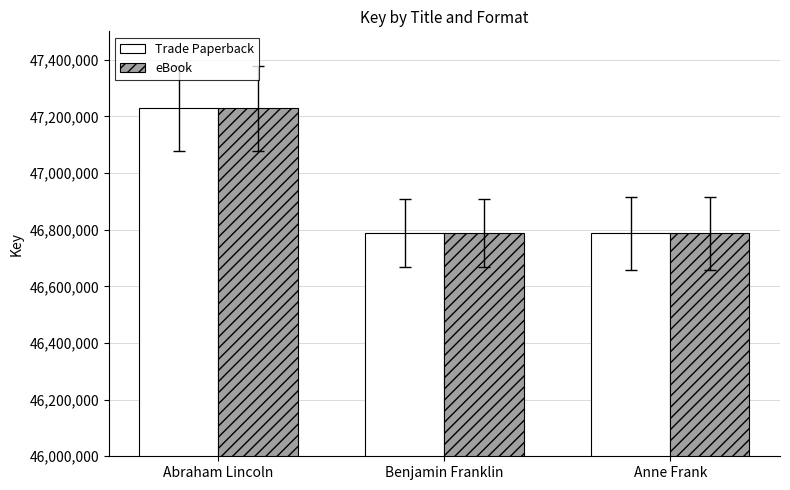

At which category is the sum across all series the highest?

Abraham Lincoln